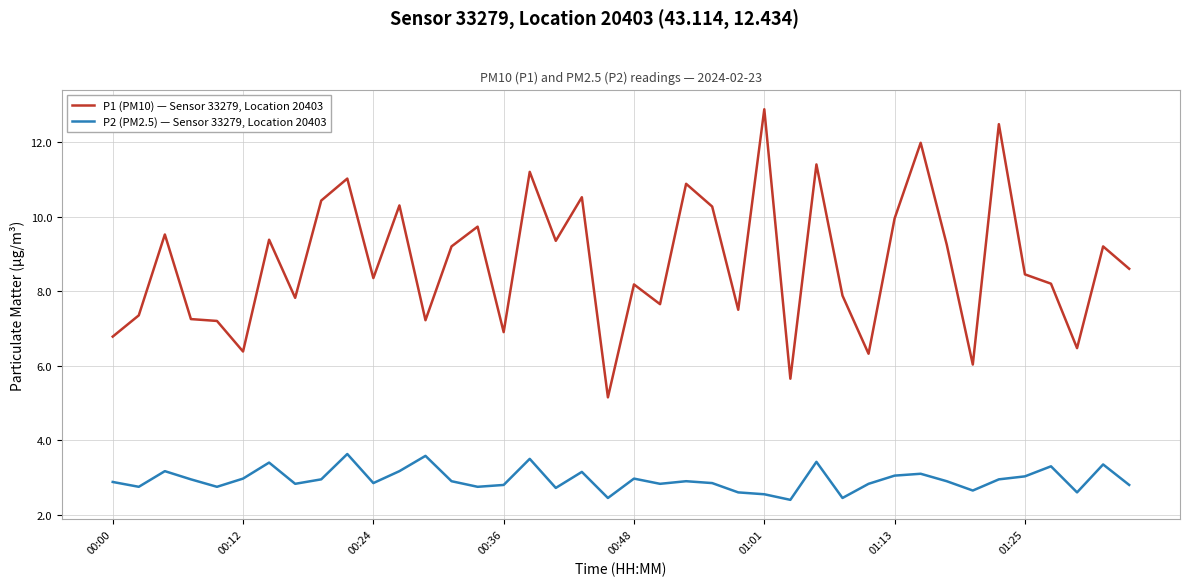

What is the maximum value for P1 (PM10) — Sensor 33279, Location 20403?

12.9